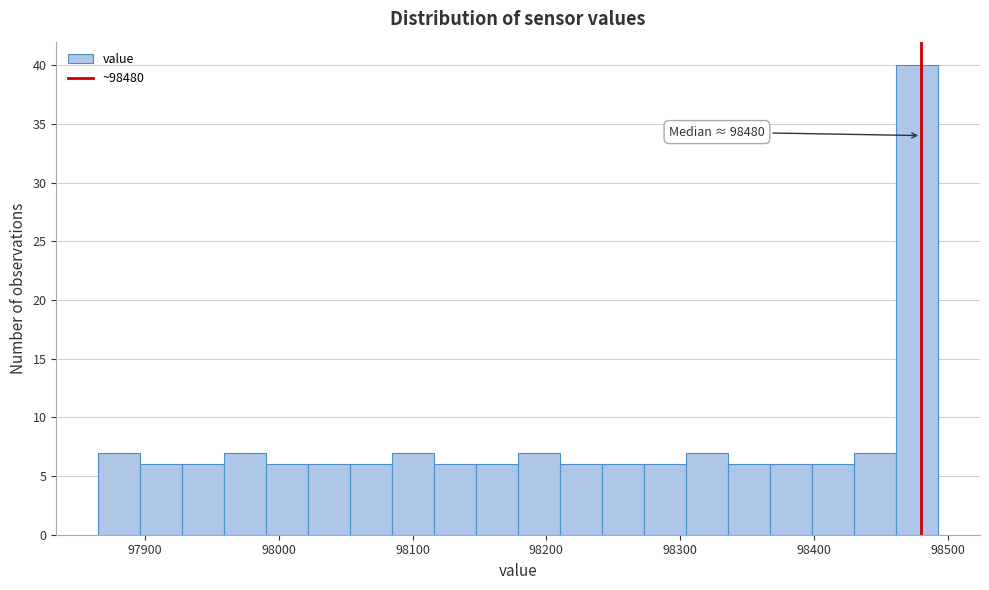

Read against the x-axis, roughly where is the centre of the tallest bar?

98480